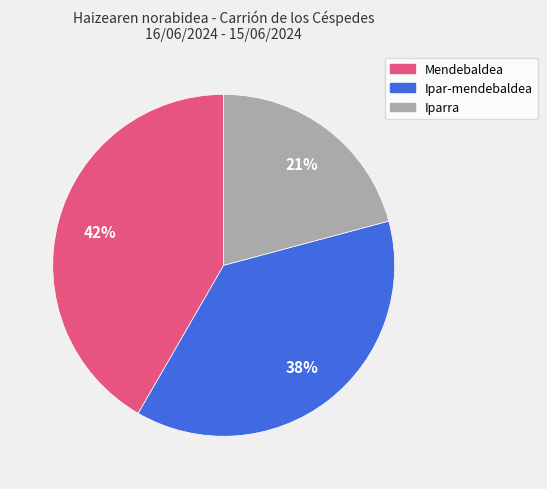

Is it true that Mendebaldea is 53% of the pie?

False